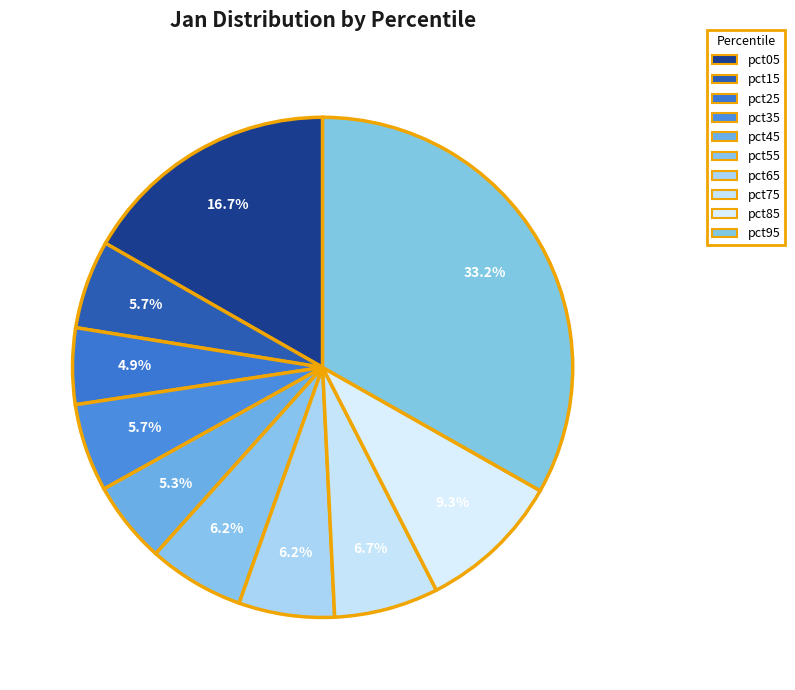

What percentage is the pct15 slice, to the nearest percent?

6%